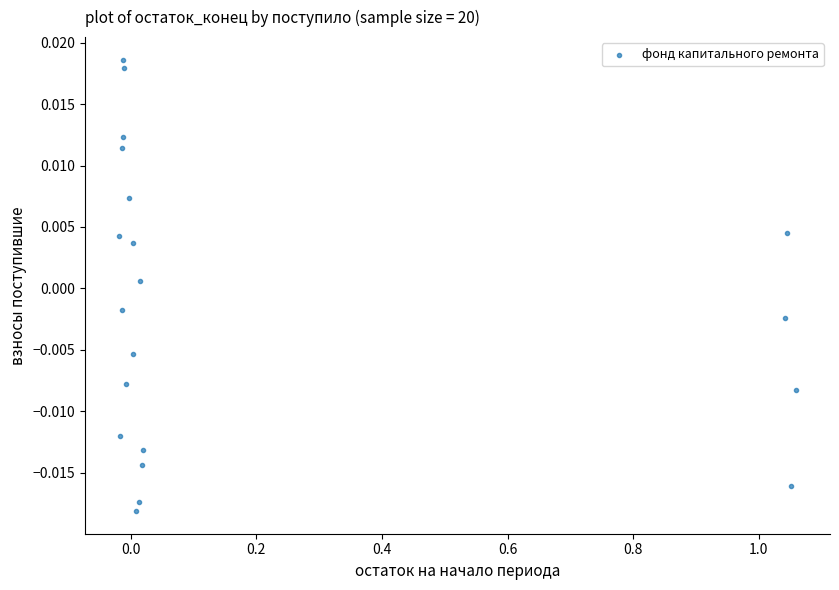

What is the range of X values (max minus min)?

1.1